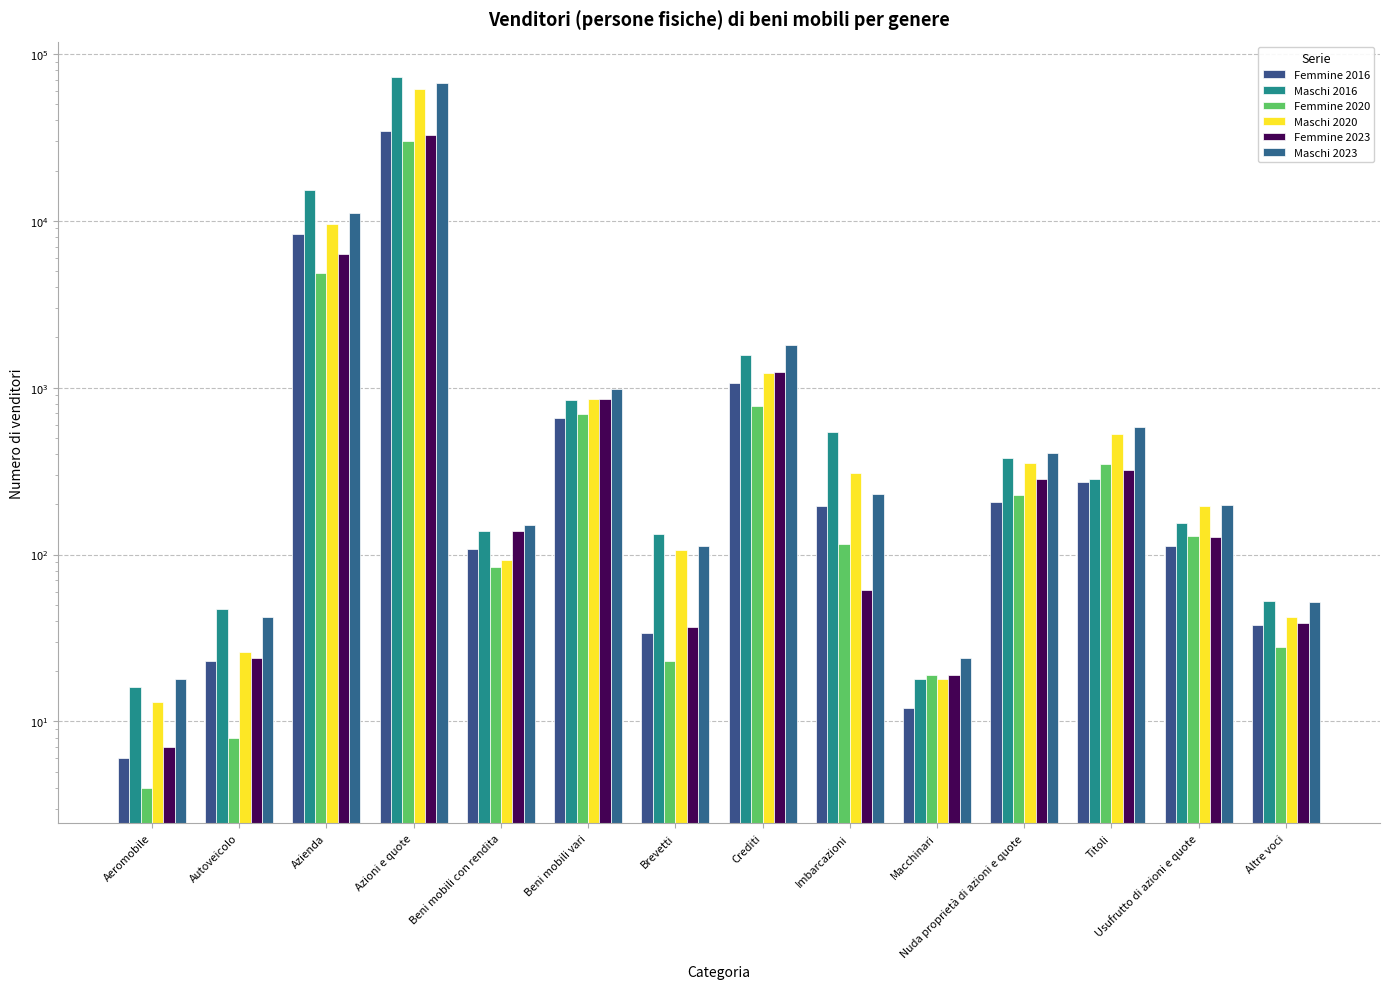

The value of Femmine 2023 at Imbarcazioni is 41. True or false?

False